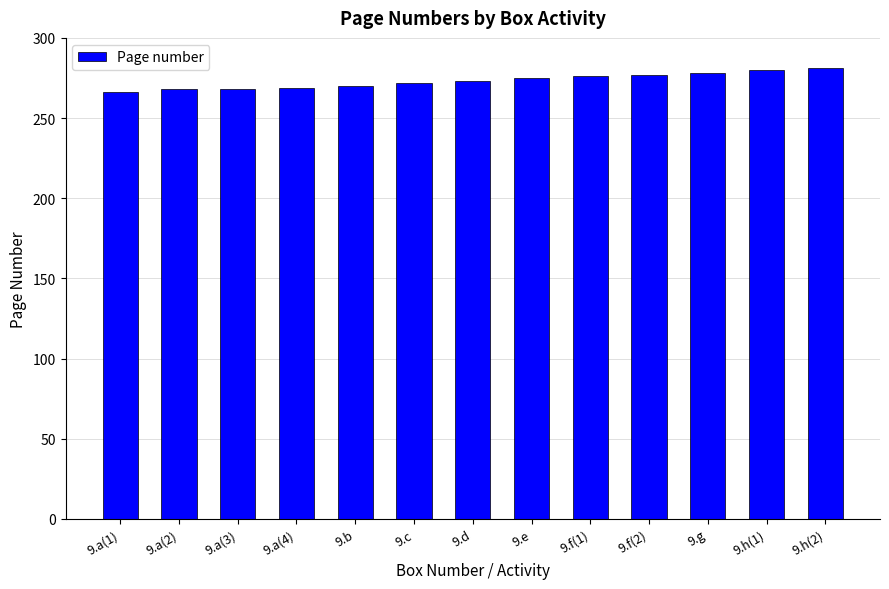

What is the greatest value displayed?

281